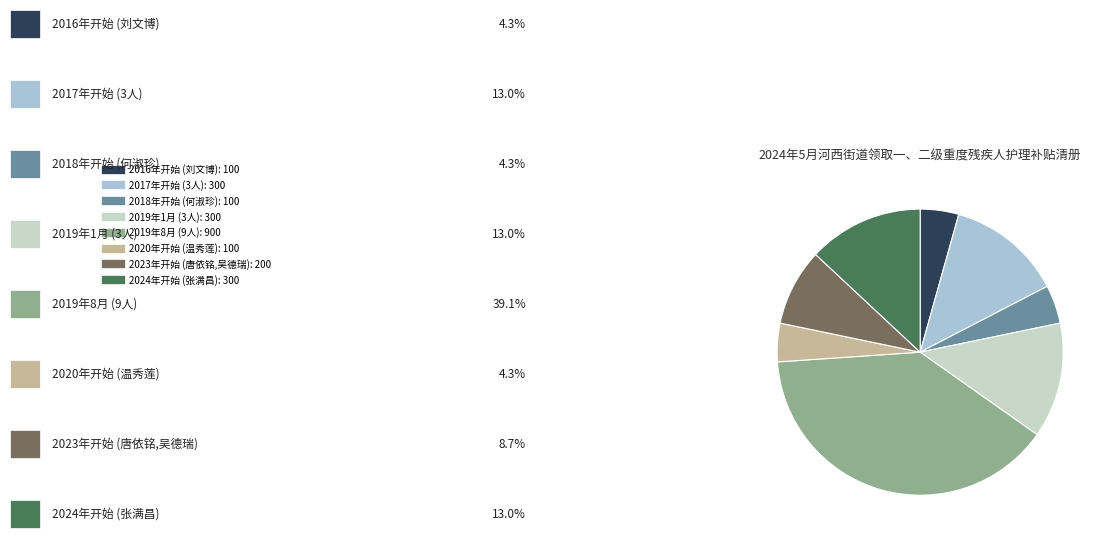

Count the number of slices in the pie.

8